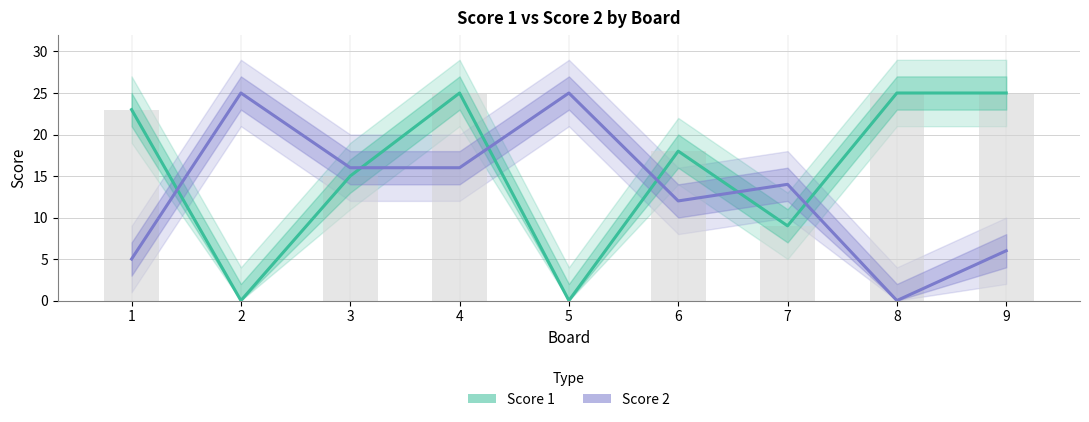

Is the value of Score 1 (bar) at 9 greater than the value of Score 2 at 3?

Yes